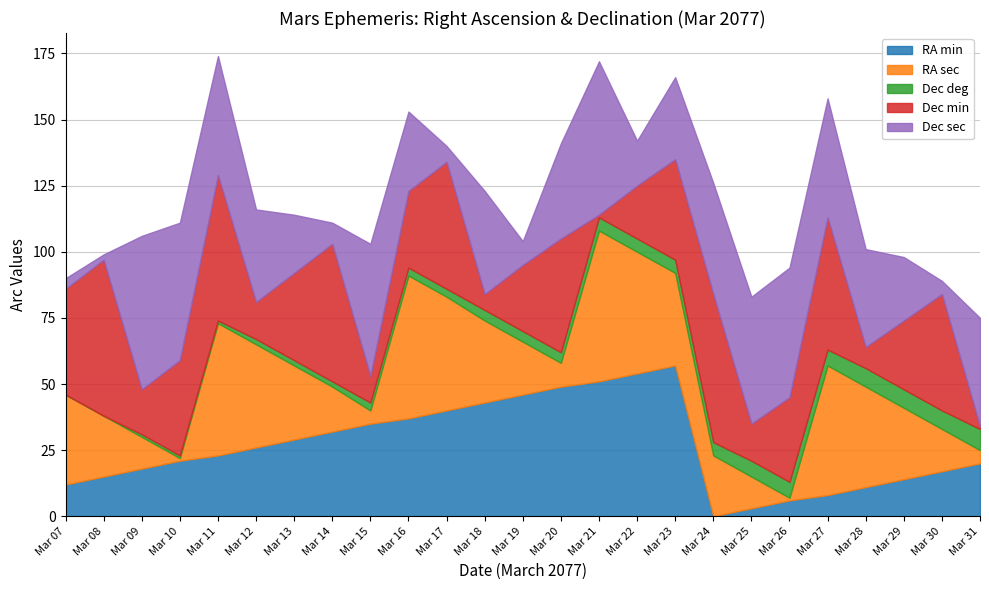

In Dec sec, how many points are higher than both neighbors (excluding endpoints)?

5